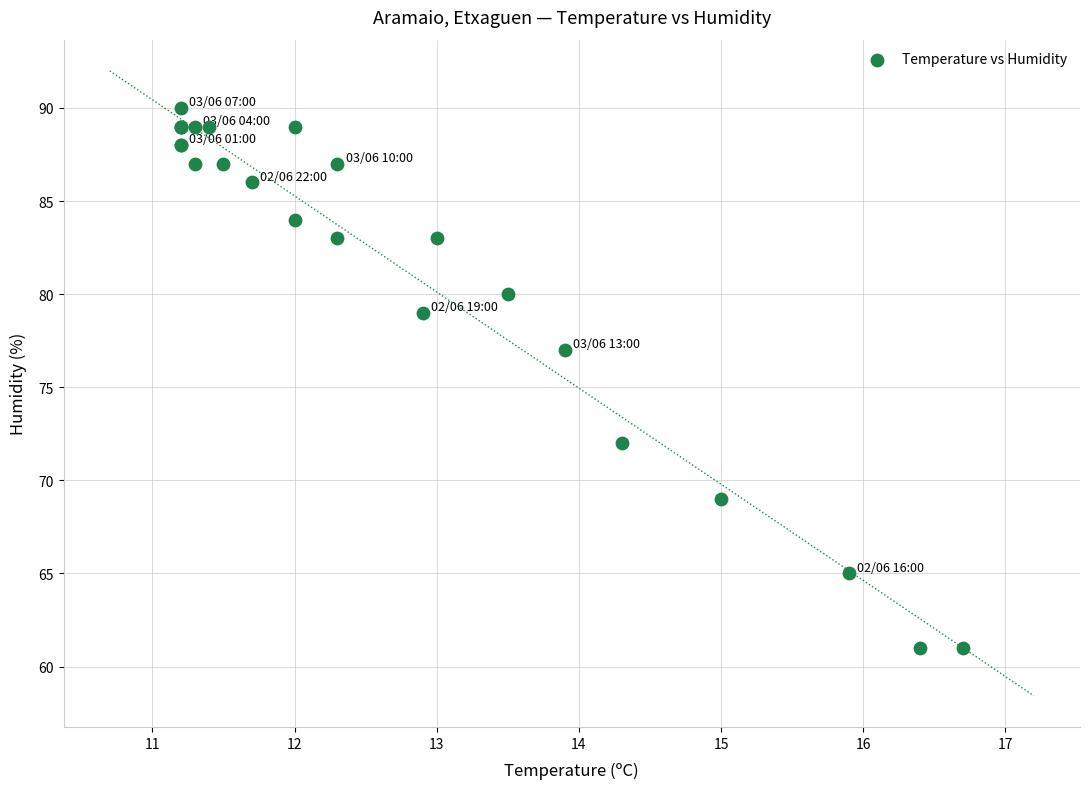

What Y value in the scatter plot is closest to 75?

77